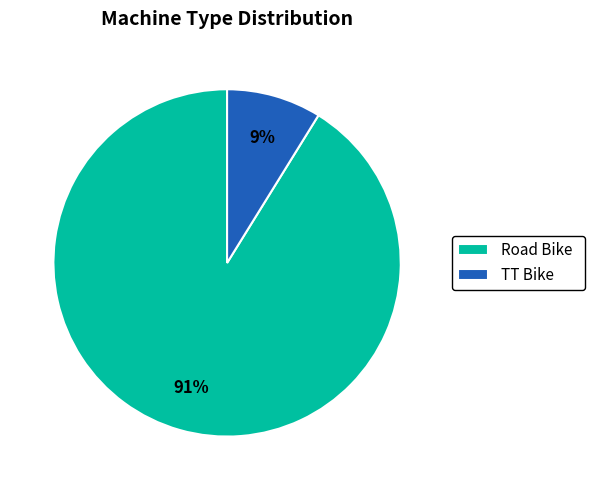

Between TT Bike and Road Bike, which is larger?

Road Bike